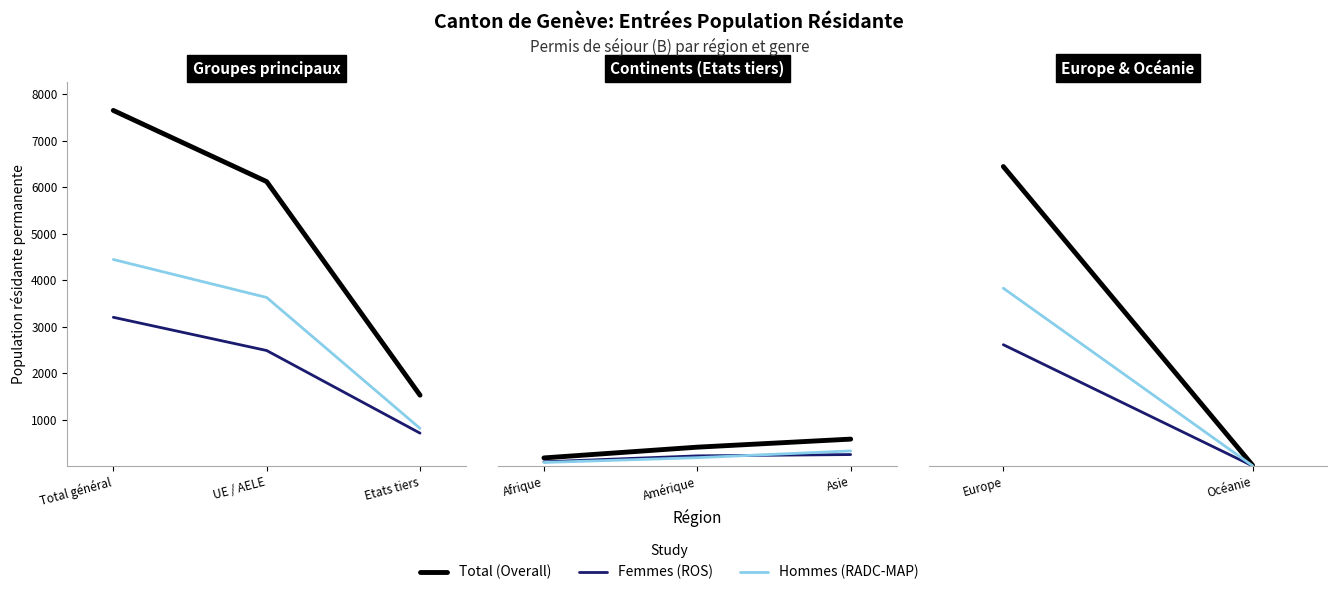

Which series has the largest range (max minus min)?

Total (Overall)